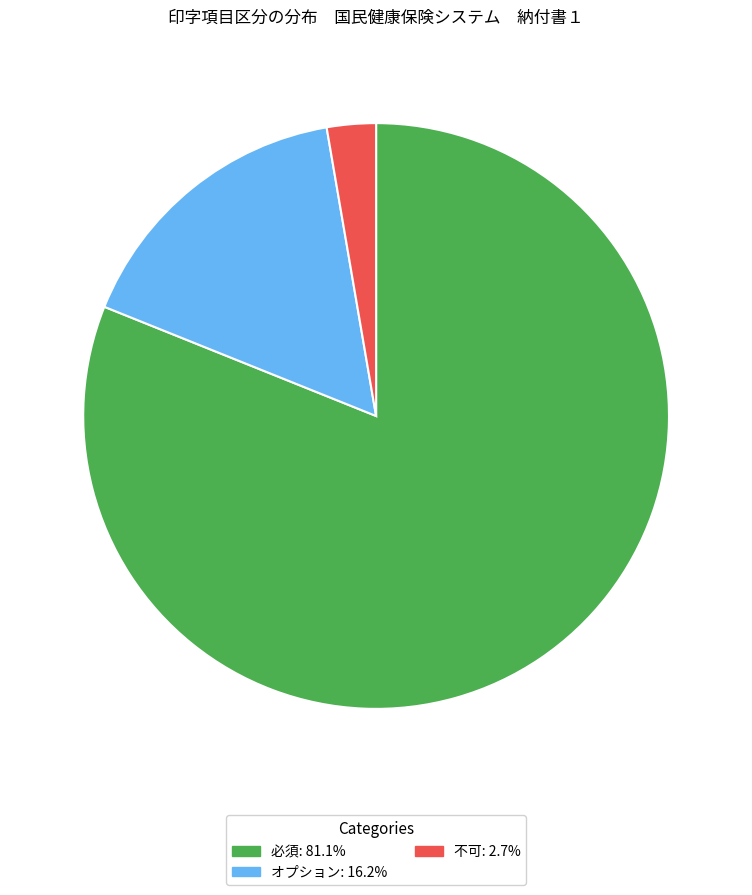

What is the largest slice in the pie chart?

必須